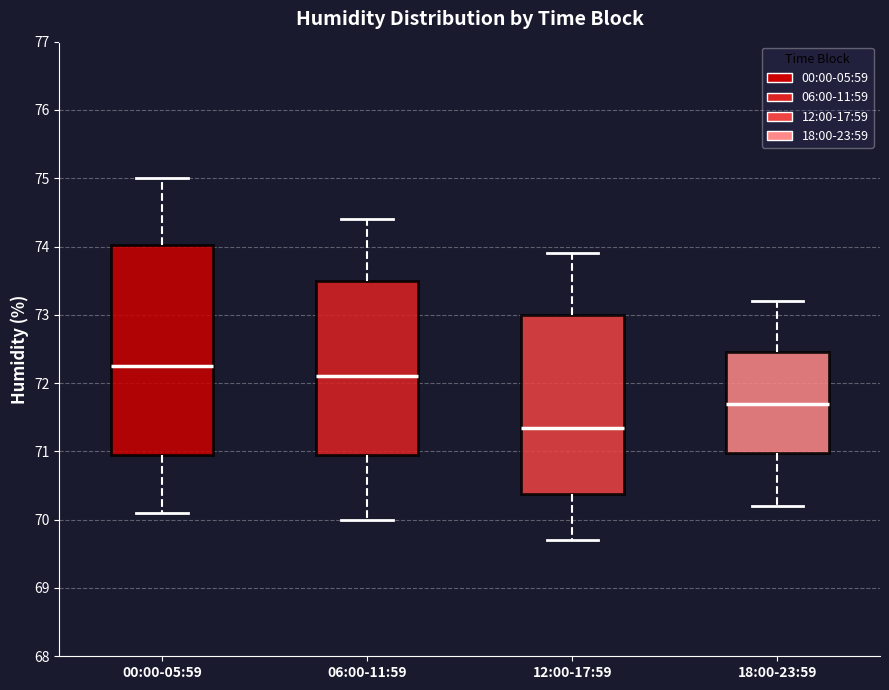

Comparing the boxes themselves (not the whiskers), which one is the tallest?

00:00-05:59